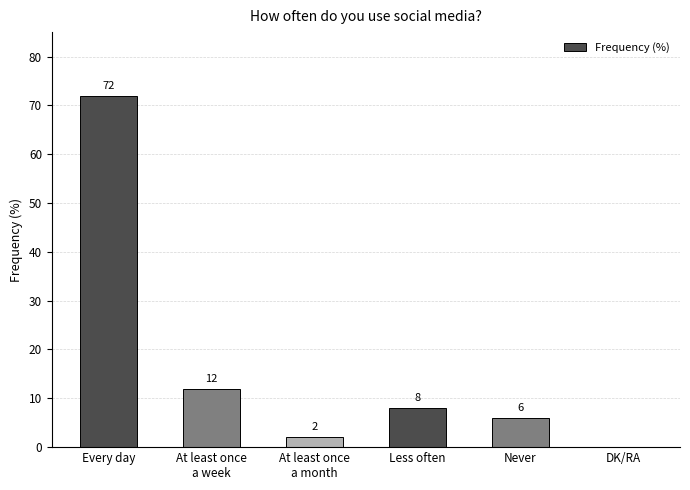

Which category has the highest value across all series?

Every day